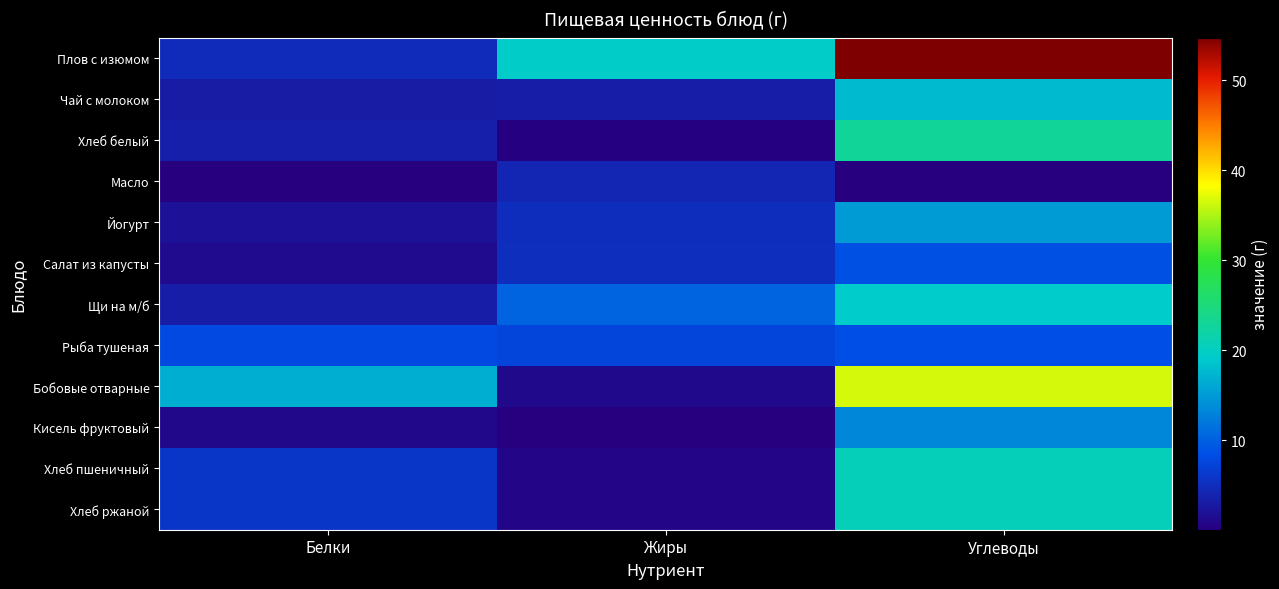

What is the spread (max minus min) of values at Углеводы?

54.7